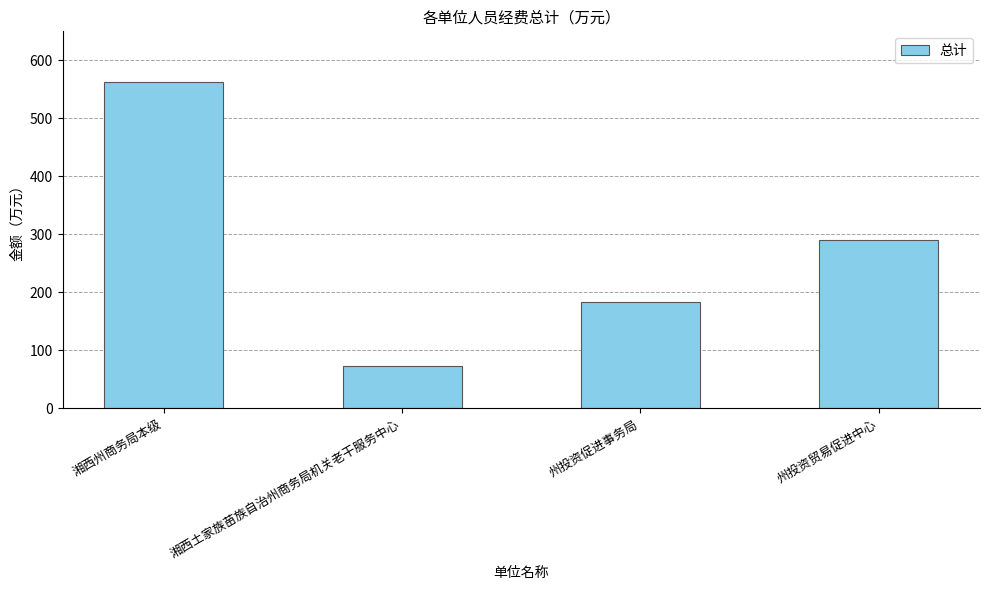

True or false: the data shows 102.6 at 湘西土家族苗族自治州商务局机关老干服务中心.

False